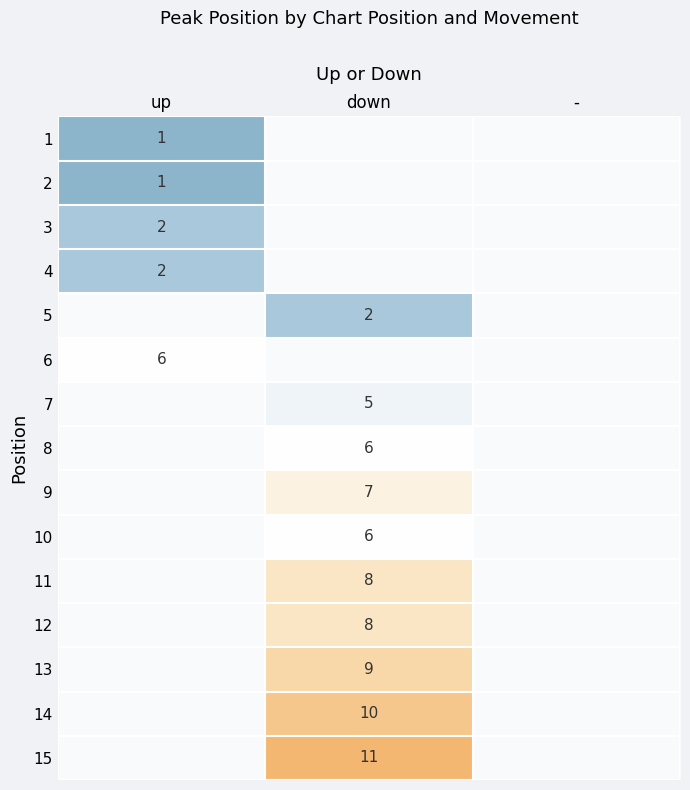

Is it true that 11 equals 8.0 at down?

True